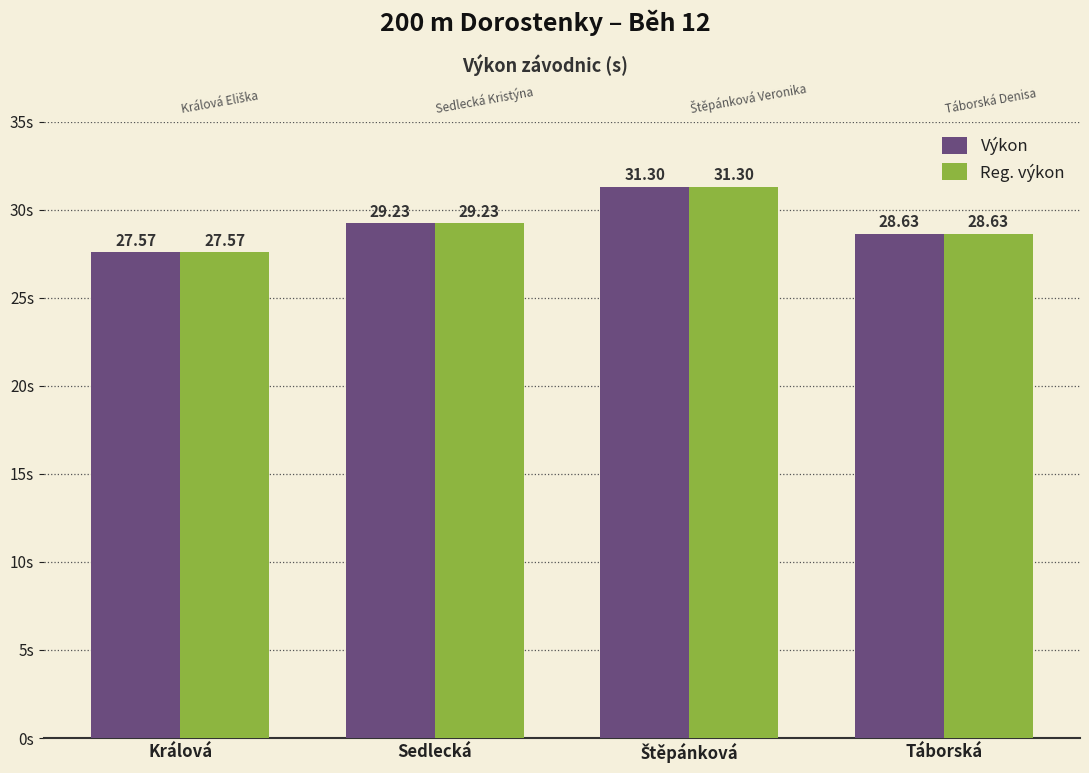

How many bars are there in total?

8